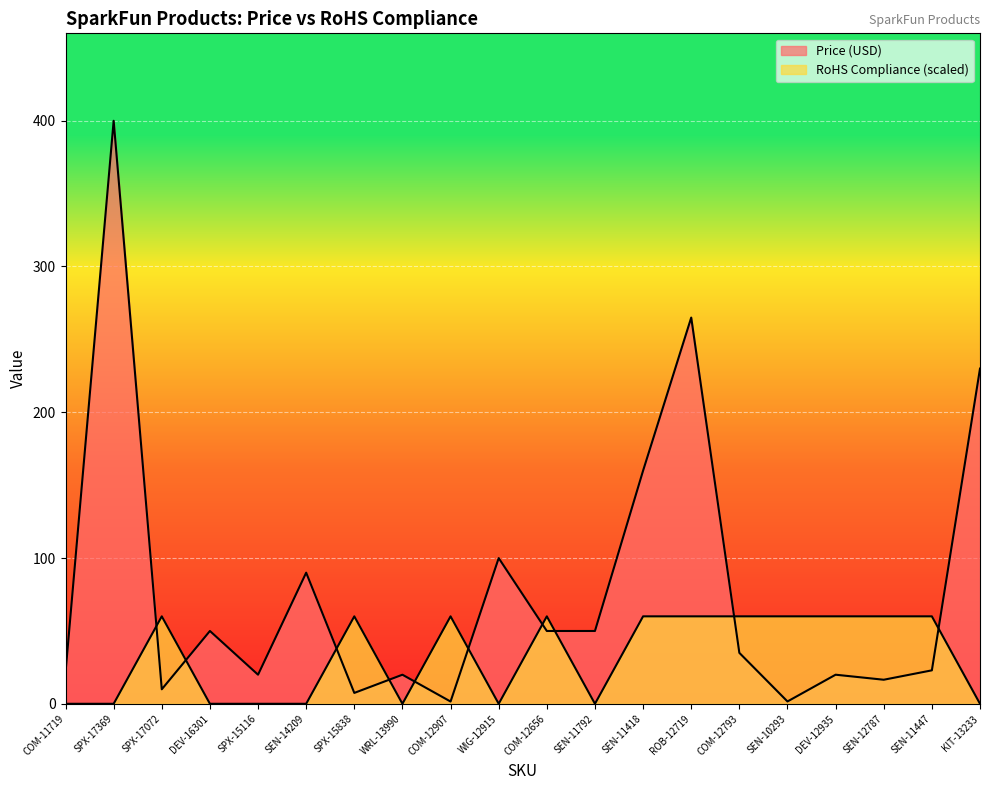

Which has a higher value, SEN-11447 or SPX-15838?

SEN-11447